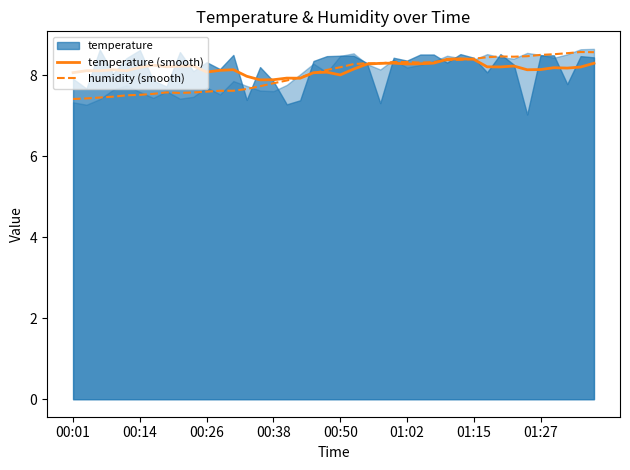

What is the lowest value of the humidity (smooth) series?

7.4